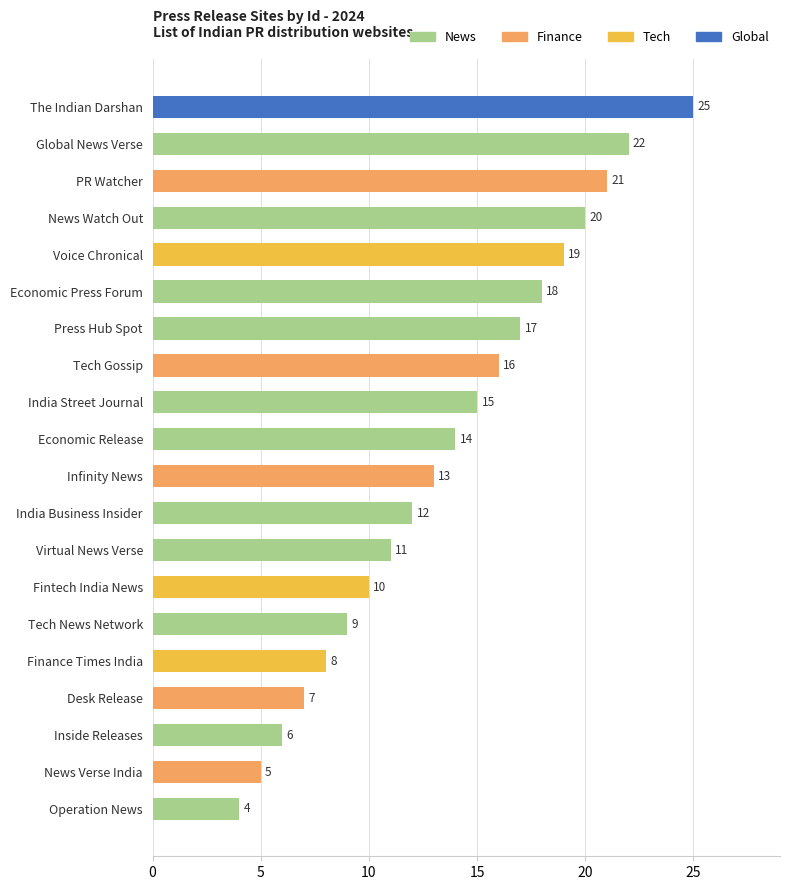

What is the difference between the maximum and minimum values?

21